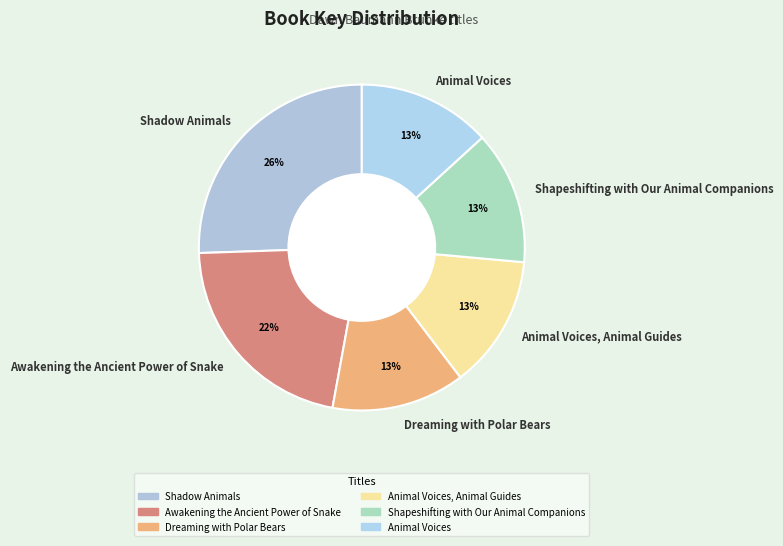

Does any single category account for the majority?

No